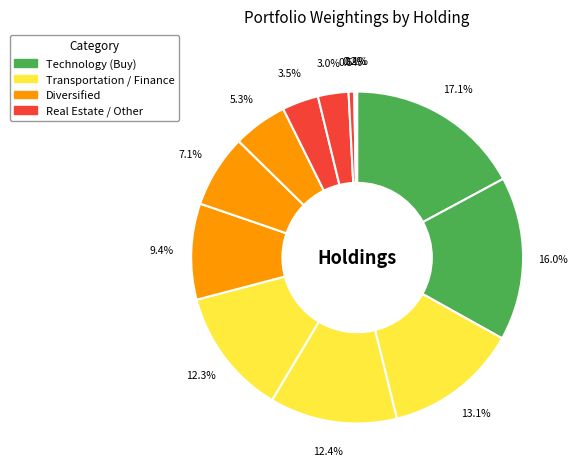

To the nearest percent, what is the difference between the largest and smallest slice percentages?

17%